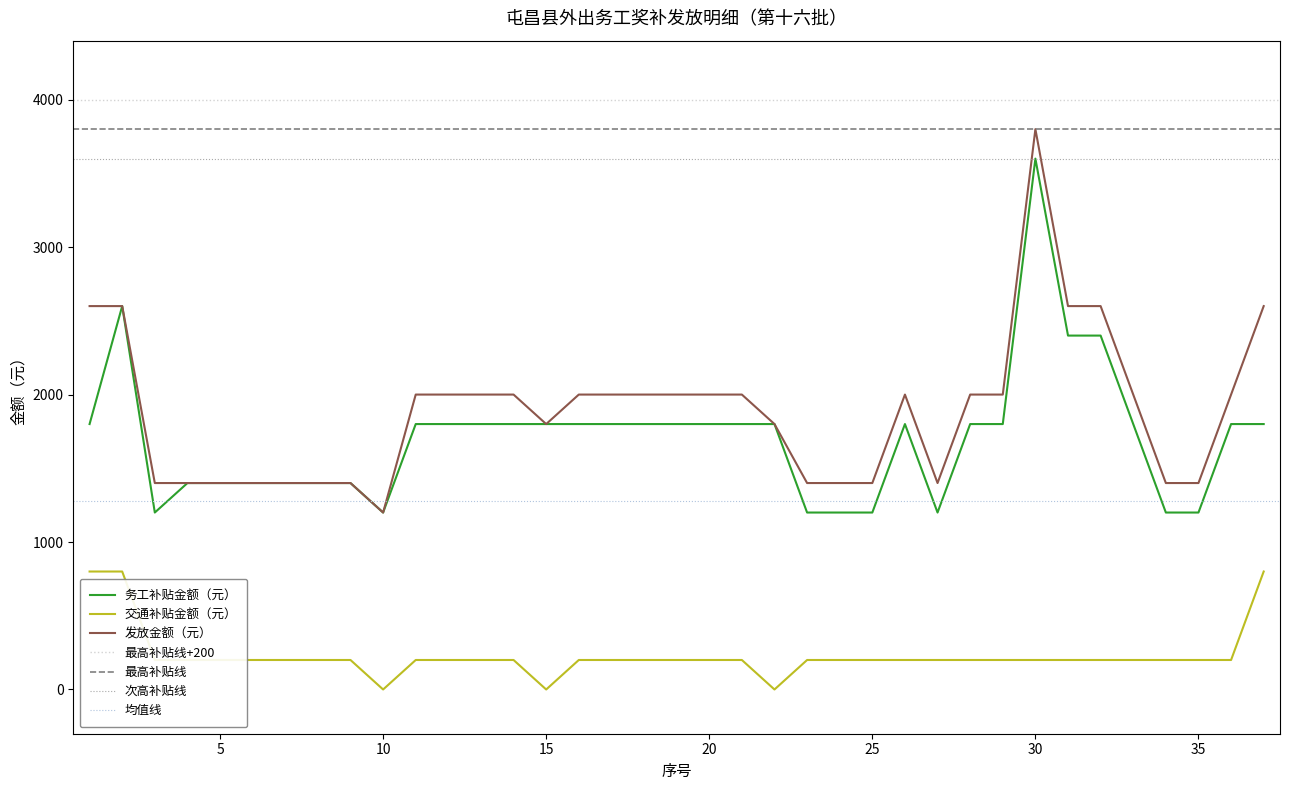

What is the spread (max minus min) of values at 29?

1800